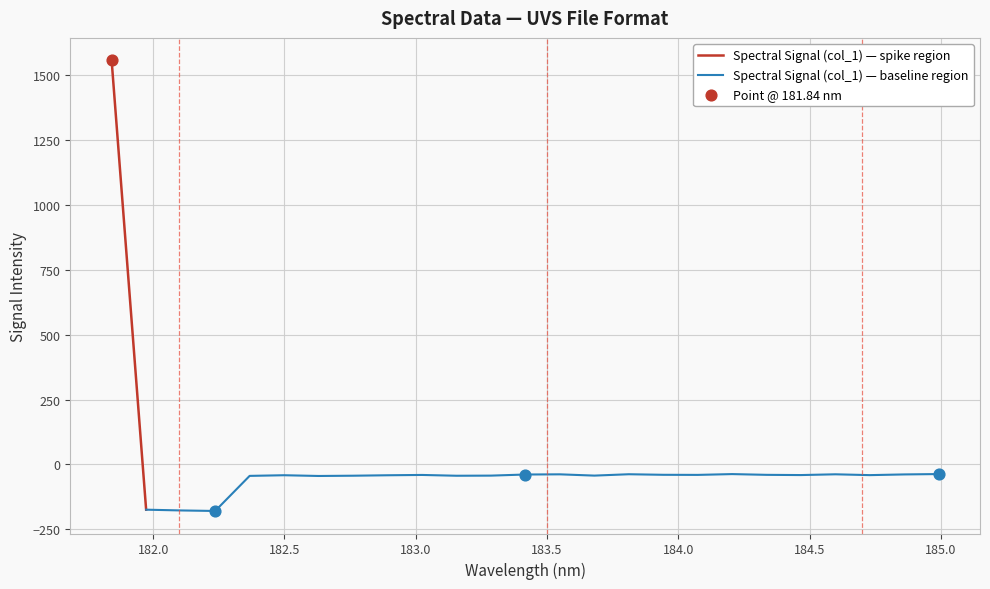

What is the change in value from 184.2046578328 to 184.9911297472?

+0.1